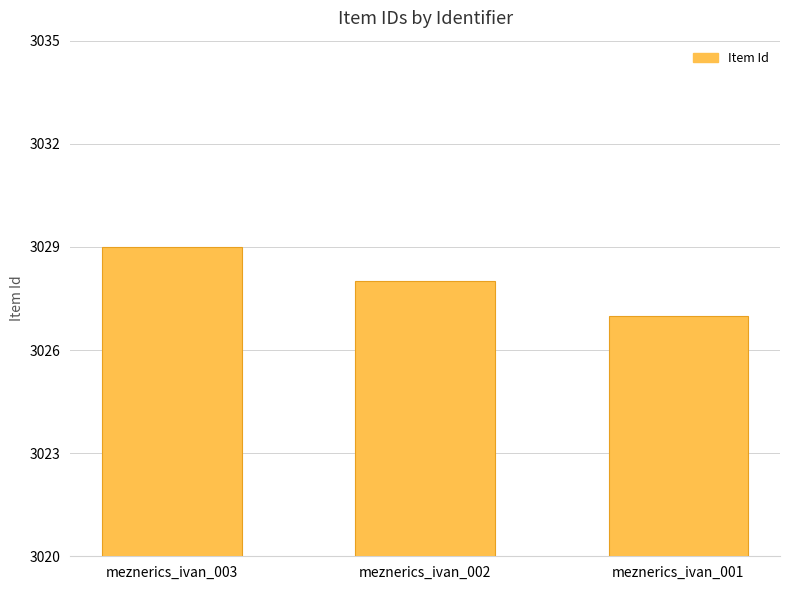

What is the difference between the second highest and minimum values?

1